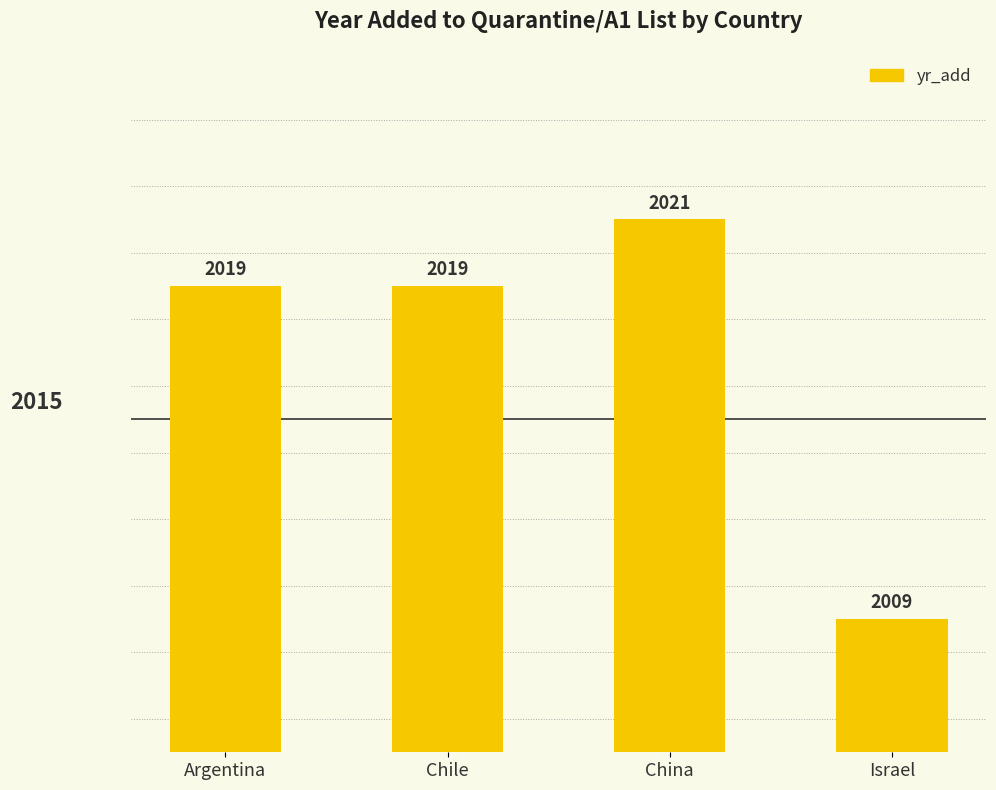

Which has a higher value, Israel or Chile?

Chile